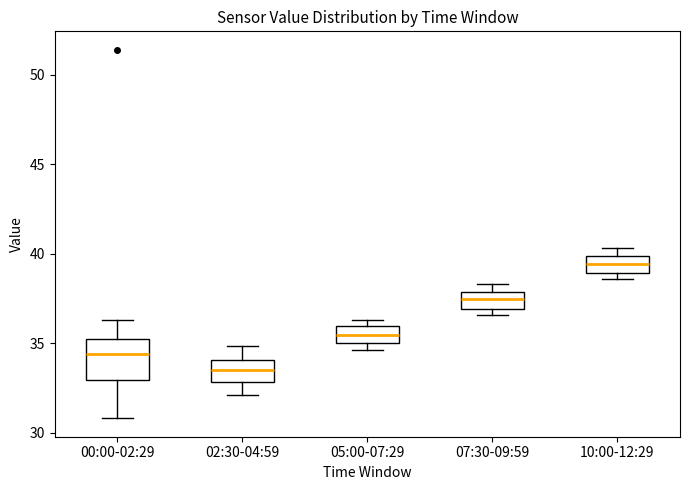

Reading left to right, read every box against the y-axis: the position of its median line, the range the box covers, and the ends of its whiskers. The values are not printed on the chart, so give them approximately, as read against the axis.

00:00-02:29: median 34.5, box 33.0 to 35.0, whiskers 31.0 to 36.5
02:30-04:59: median 33.5, box 33.0 to 34.0, whiskers 32.0 to 35.0
05:00-07:29: median 35.5, box 35.0 to 36.0, whiskers 34.5 to 36.5
07:30-09:59: median 37.5, box 37.0 to 38.0, whiskers 36.5 to 38.5
10:00-12:29: median 39.5, box 39.0 to 40.0, whiskers 38.5 to 40.5